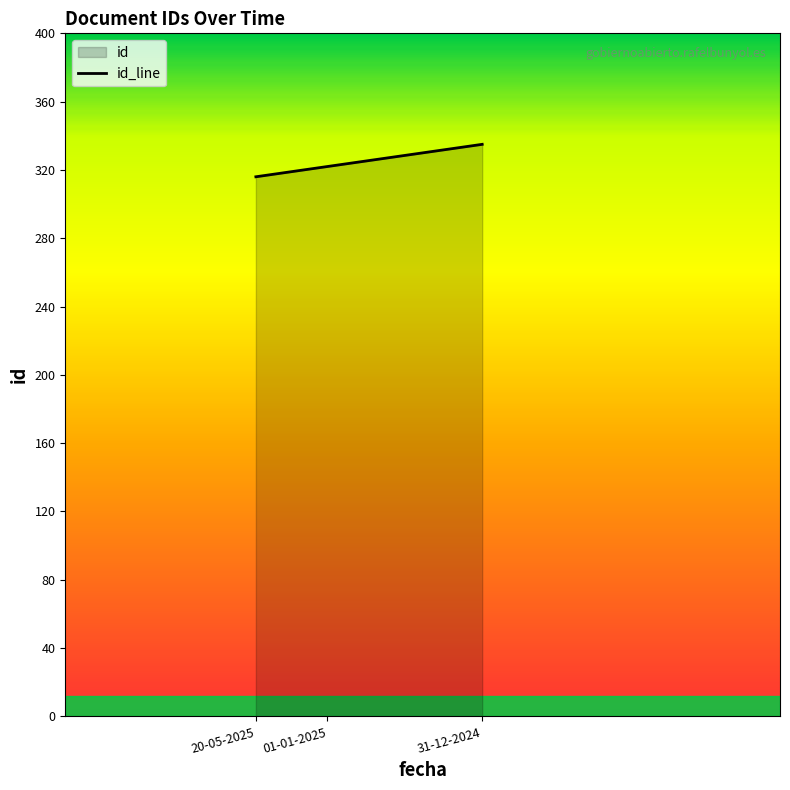

Reading right to left, transcribe all the data shown in this chart.

31-12-2024=335	01-01-2025=322	20-05-2025=316